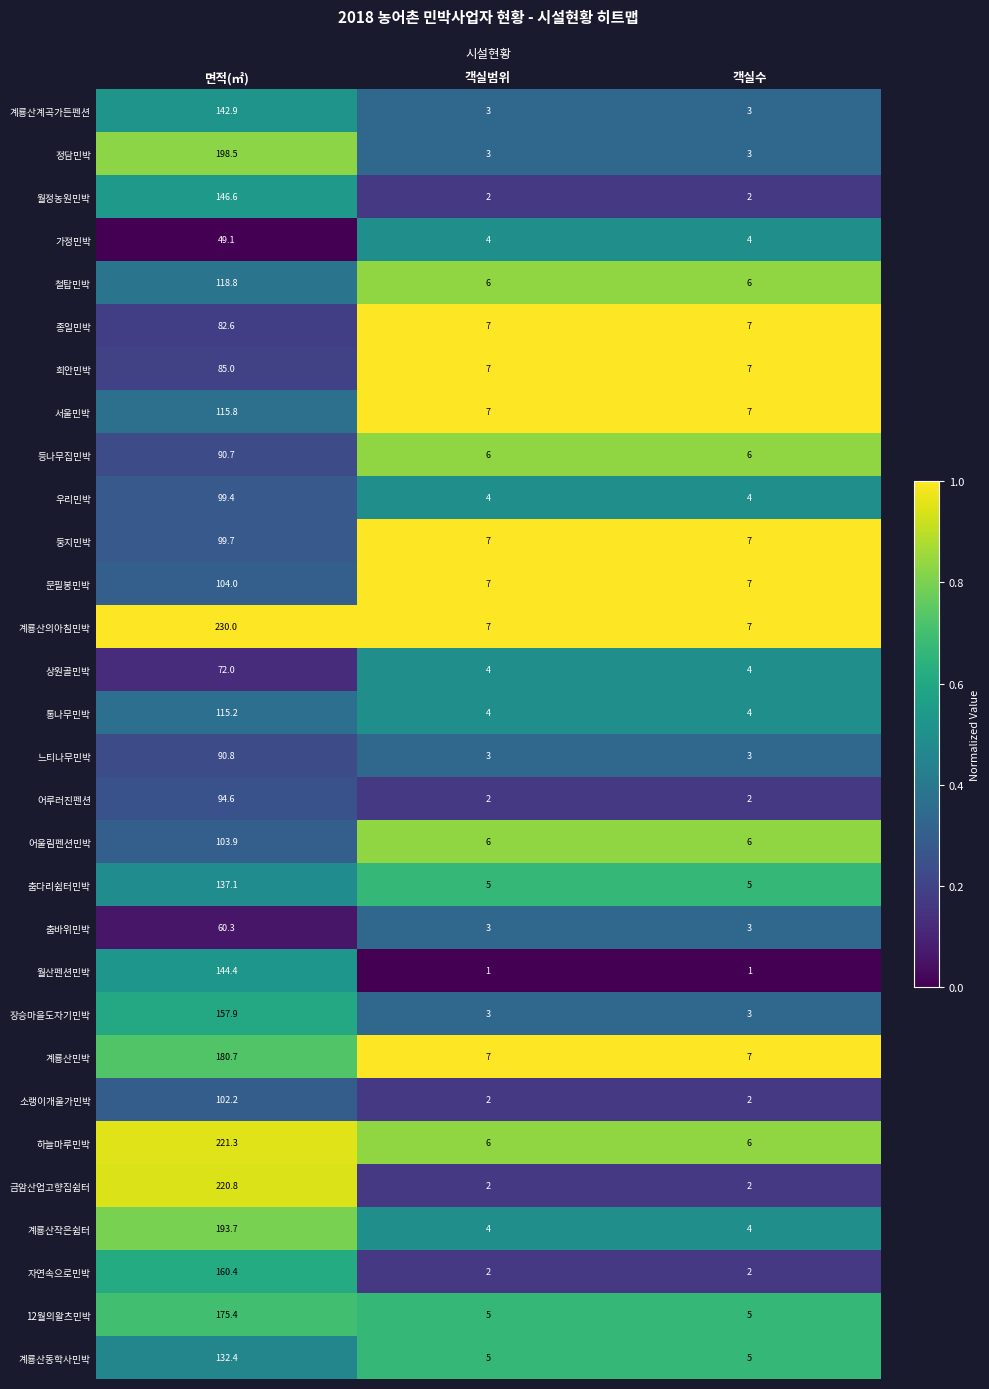

The 상원골민박 series shows 72.0 at 면적(㎡). True or false?

True